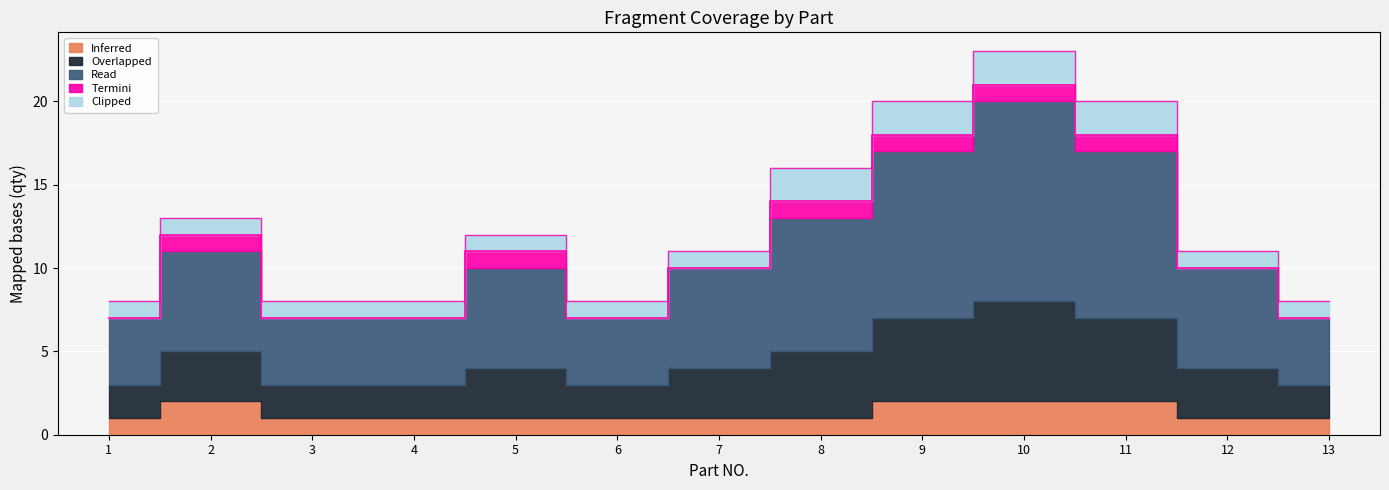

List the series in order of their peak value, lowest first.

Termini, Inferred, Clipped, Overlapped, Read